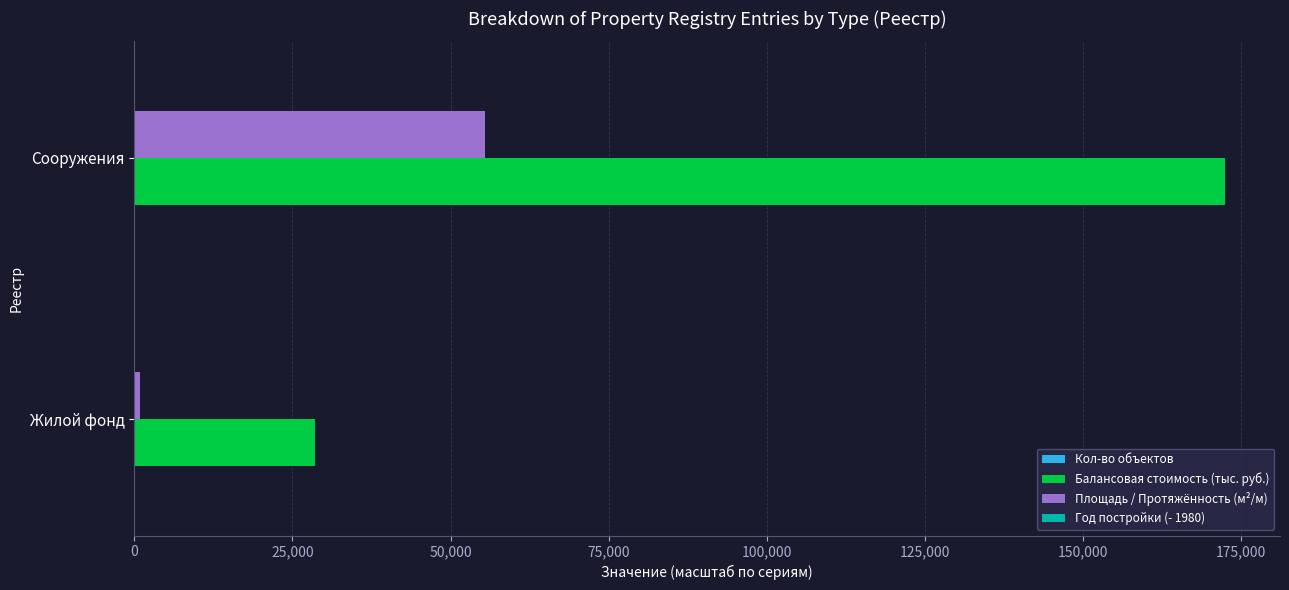

Is the value of Площадь / Протяжённость (м²/м) at Жилой фонд greater than the value of Балансовая стоимость (тыс. руб.) at Сооружения?

No